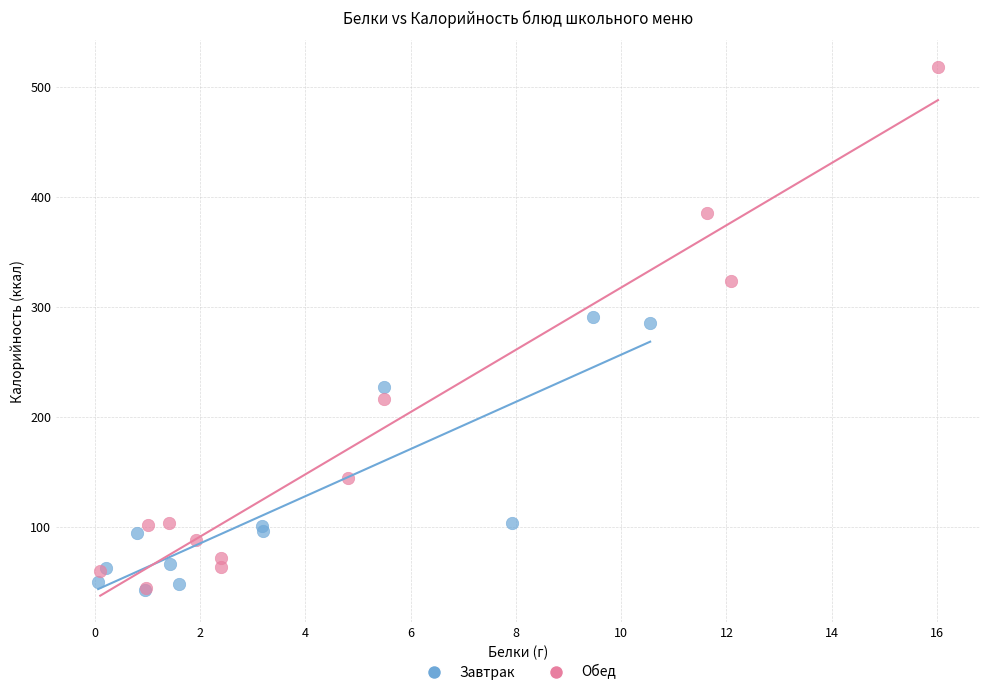

Which series reaches the maximum Y coordinate?

Обед